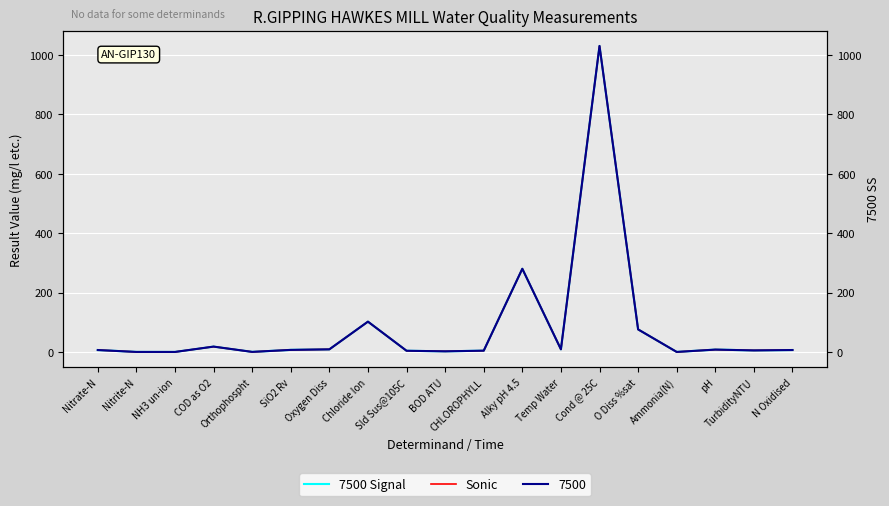

True or false: Sonic has more than 2 points higher than both neighbors.

True